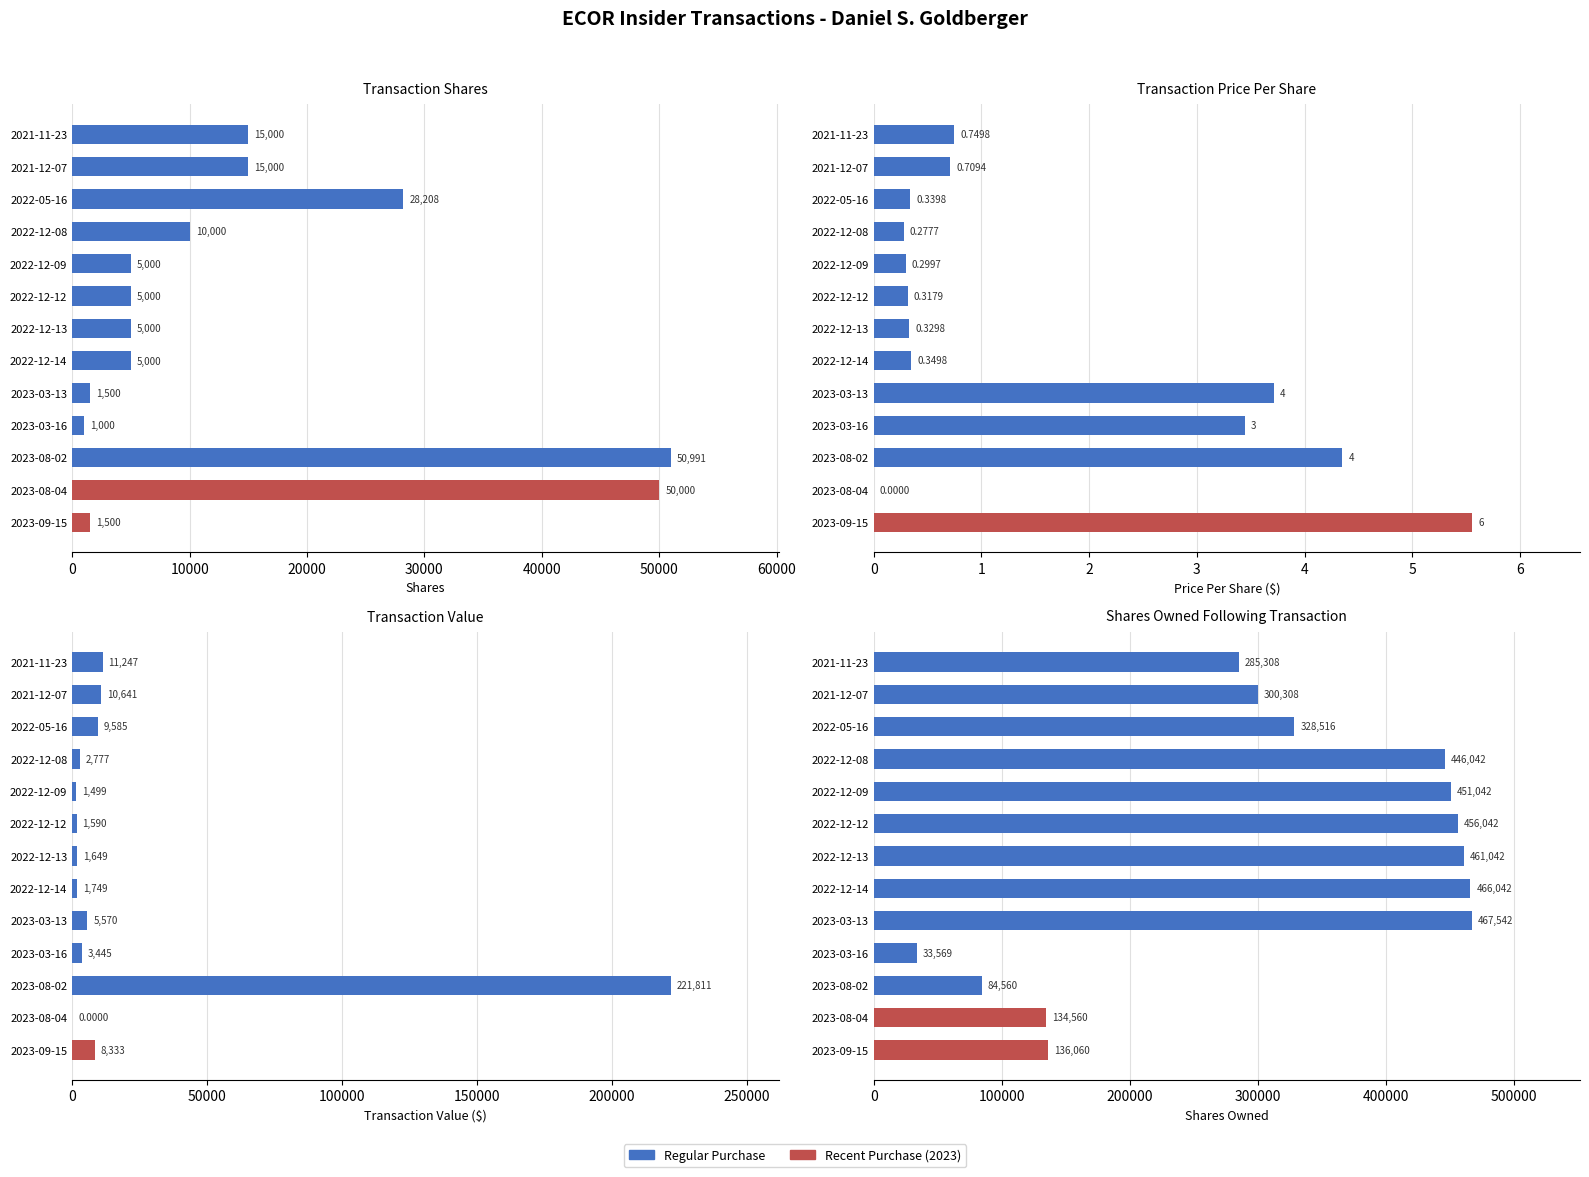

At which category is the sum across all series the highest?

2023-03-13